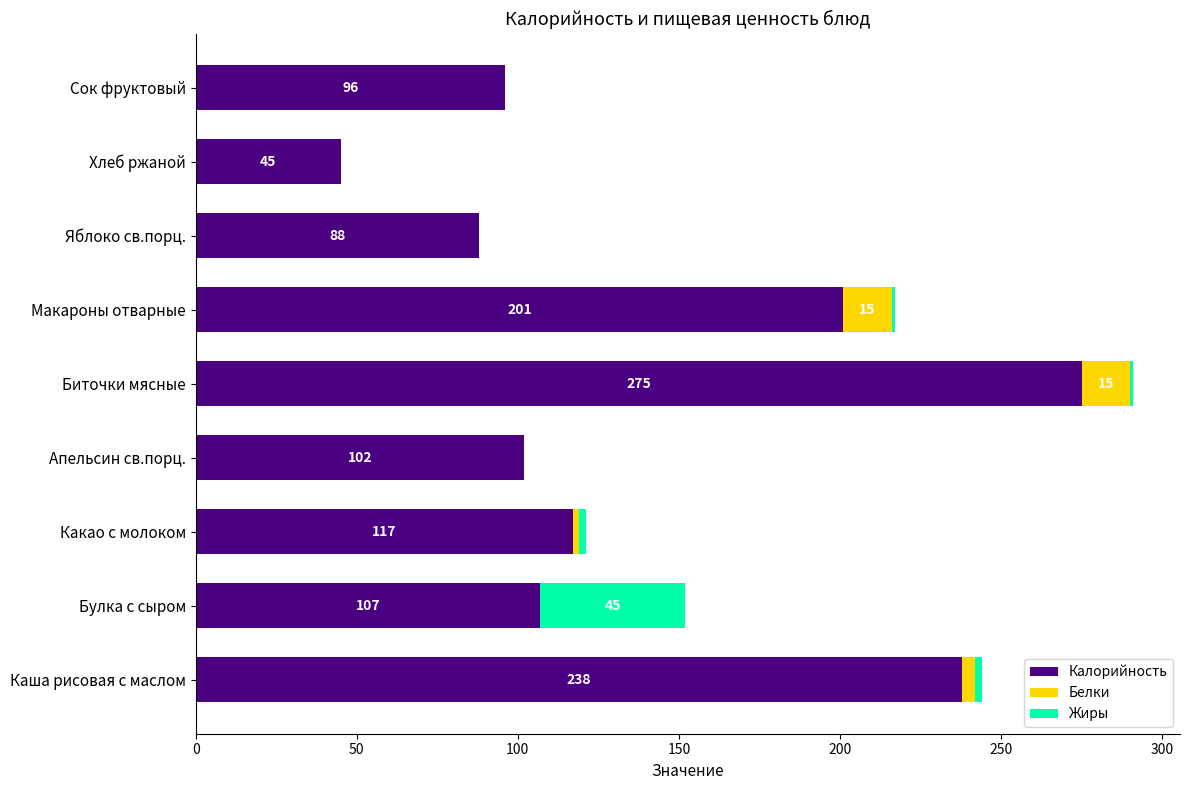

The Калорийность series shows 55 at Макароны отварные. True or false?

False